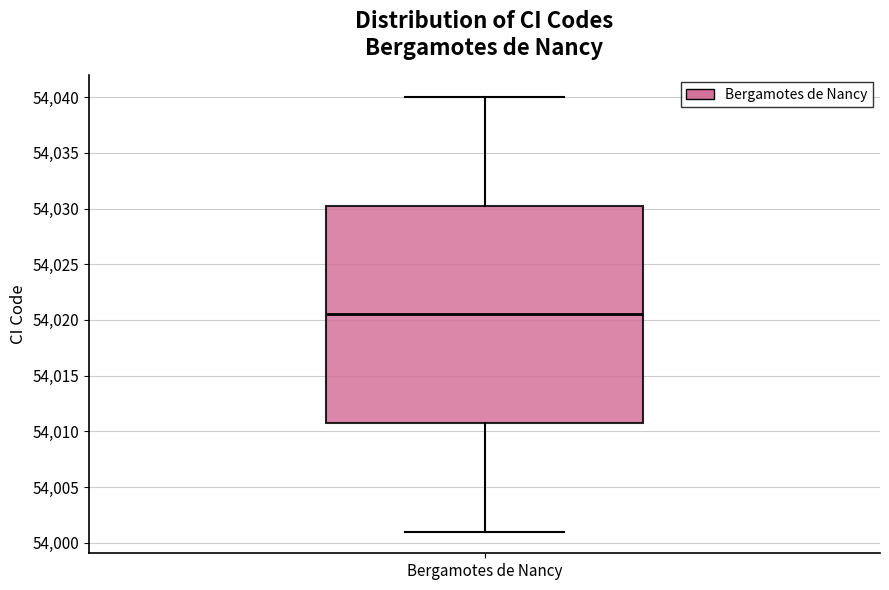

Read this box plot against the y-axis: the position of the median line, the range covered by the box, and the ends of both whiskers. The values are not printed on the chart, so give them approximately, as read against the axis.

median 54020.5, box 54011.0 to 54030.5, whiskers 54001.0 to 54040.0